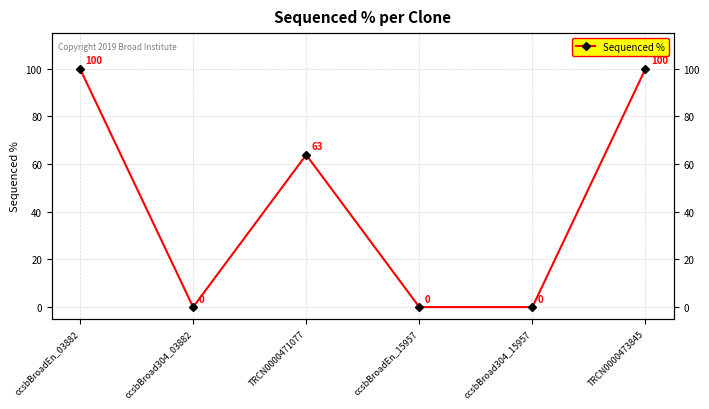

Reading left to right, what are all the values shown in this chart?

100.0	0.0	63.9	0.0	0.0	100.0